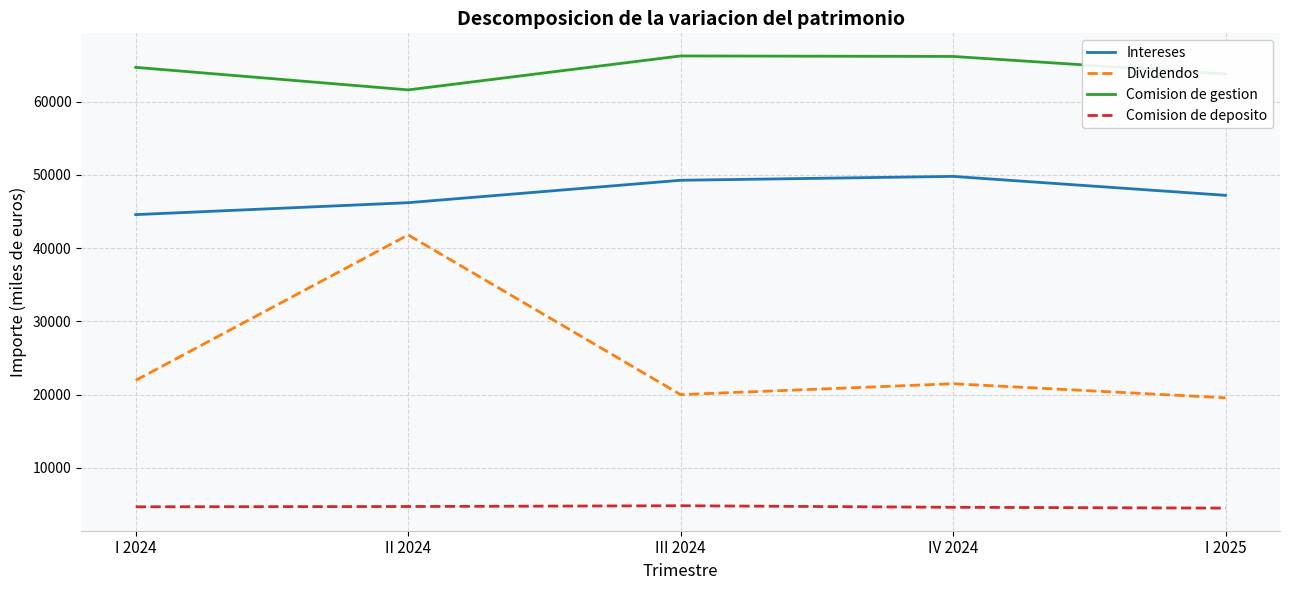

What are all the series names shown in the legend?

Intereses, Dividendos, Comision de gestion, Comision de deposito